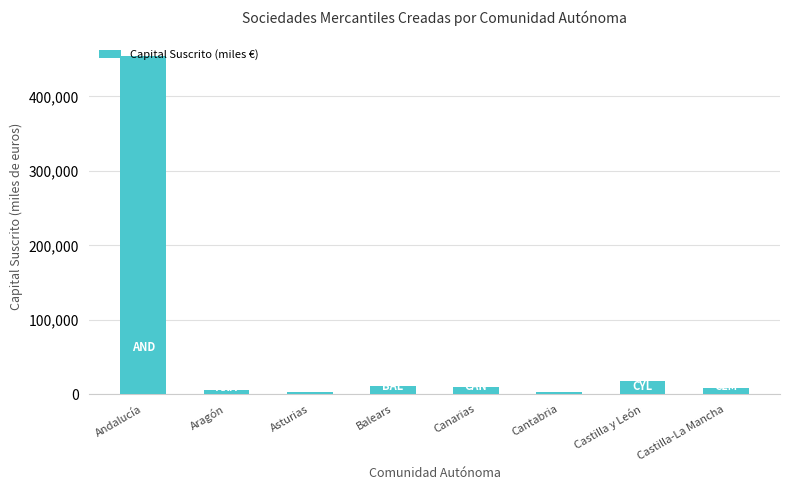

What is the label of the 6th bar from the left?

Cantabria